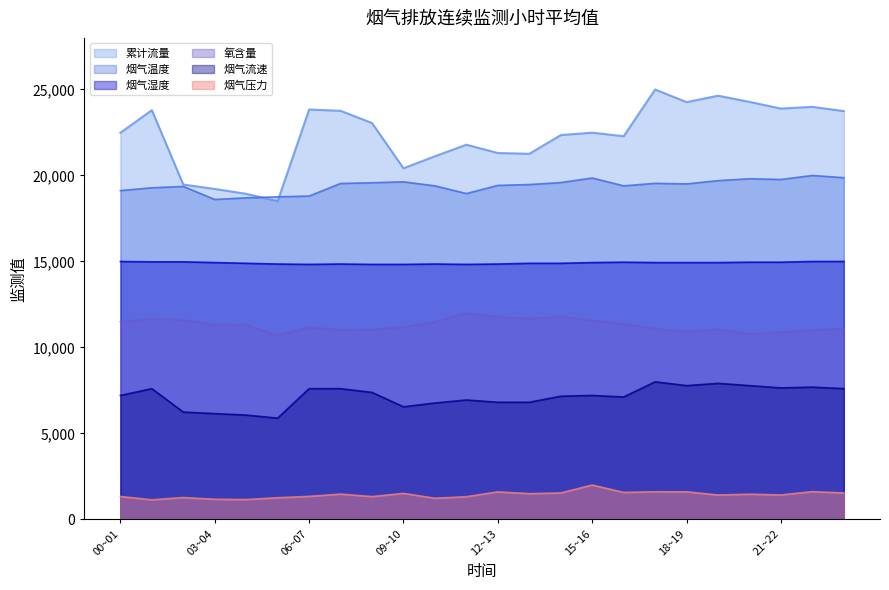

Reading left to right, what are all the values shown in this chart?

累计流量: 00~01=22484.5	01~02=23799.5	02~03=19472.8	03~04=19217.0	04~05=18934.3	05~06=18507.9	06~07=23835.5	07~08=23760.4	08~09=23050.2	09~10=20418.5	10~11=21119.0	11~12=21789.6	12~13=21307.3	13~14=21260.8	14~15=22348.7	15~16=22490.1	16~17=22282.5	17~18=25000.0	18~19=24264.6	19~20=24639.0	20~21=24280.1	21~22=23890.8	22~23=23990.9	23~24=23743.4
烟气湿度: 00~01=15000.0	01~02=14978.7	02~03=14978.7	03~04=14936.2	04~05=14893.6	05~06=14851.1	06~07=14829.8	07~08=14851.1	08~09=14829.8	09~10=14829.8	10~11=14851.1	11~12=14829.8	12~13=14851.1	13~14=14893.6	14~15=14893.6	15~16=14936.2	16~17=14957.4	17~18=14936.2	18~19=14936.2	19~20=14936.2	20~21=14957.4	21~22=14957.4	22~23=15000.0	23~24=15000.0
烟气温度: 00~01=19121.1	01~02=19284.8	02~03=19362.3	03~04=18604.0	04~05=18698.8	05~06=18759.2	06~07=18802.2	07~08=19534.7	08~09=19577.8	09~10=19629.5	10~11=19396.8	11~12=18948.7	12~13=19422.7	13~14=19474.4	14~15=19586.4	15~16=19853.5	16~17=19396.8	17~18=19543.3	18~19=19508.8	19~20=19698.4	20~21=19810.4	21~22=19767.3	22~23=20000.0	23~24=19870.7
氧含量: 00~01=11500.4	01~02=11661.3	02~03=11602.0	03~04=11322.5	04~05=11305.6	05~06=10704.3	06~07=11178.5	07~08=11017.6	08~09=11043.0	09~10=11187.0	10~11=11500.4	11~12=12000.0	12~13=11779.8	13~14=11678.2	14~15=11805.2	15~16=11568.1	16~17=11373.3	17~18=11085.4	18~19=10933.0	19~20=11068.5	20~21=10780.5	21~22=10890.6	22~23=11017.6	23~24=11093.9
烟气流速: 00~01=7208.8	01~02=7604.4	02~03=6241.8	03~04=6153.8	04~05=6065.9	05~06=5890.1	06~07=7604.4	07~08=7604.4	08~09=7384.6	09~10=6549.5	10~11=6769.2	11~12=6945.1	12~13=6813.2	13~14=6813.2	14~15=7164.8	15~16=7208.8	16~17=7120.9	17~18=8000.0	18~19=7780.2	19~20=7912.1	20~21=7780.2	21~22=7648.4	22~23=7692.3	23~24=7604.4
烟气压力: 00~01=1334.9	01~02=1140.2	02~03=1273.7	03~04=1171.2	04~05=1155.3	05~06=1262.6	06~07=1338.9	07~08=1474.0	08~09=1327.8	09~10=1514.5	10~11=1231.6	11~12=1320.6	12~13=1602.7	13~14=1498.6	14~15=1540.7	15~16=2000.0	16~17=1570.1	17~18=1608.3	18~19=1606.7	19~20=1419.9	20~21=1467.6	21~22=1423.9	22~23=1616.2	23~24=1539.1